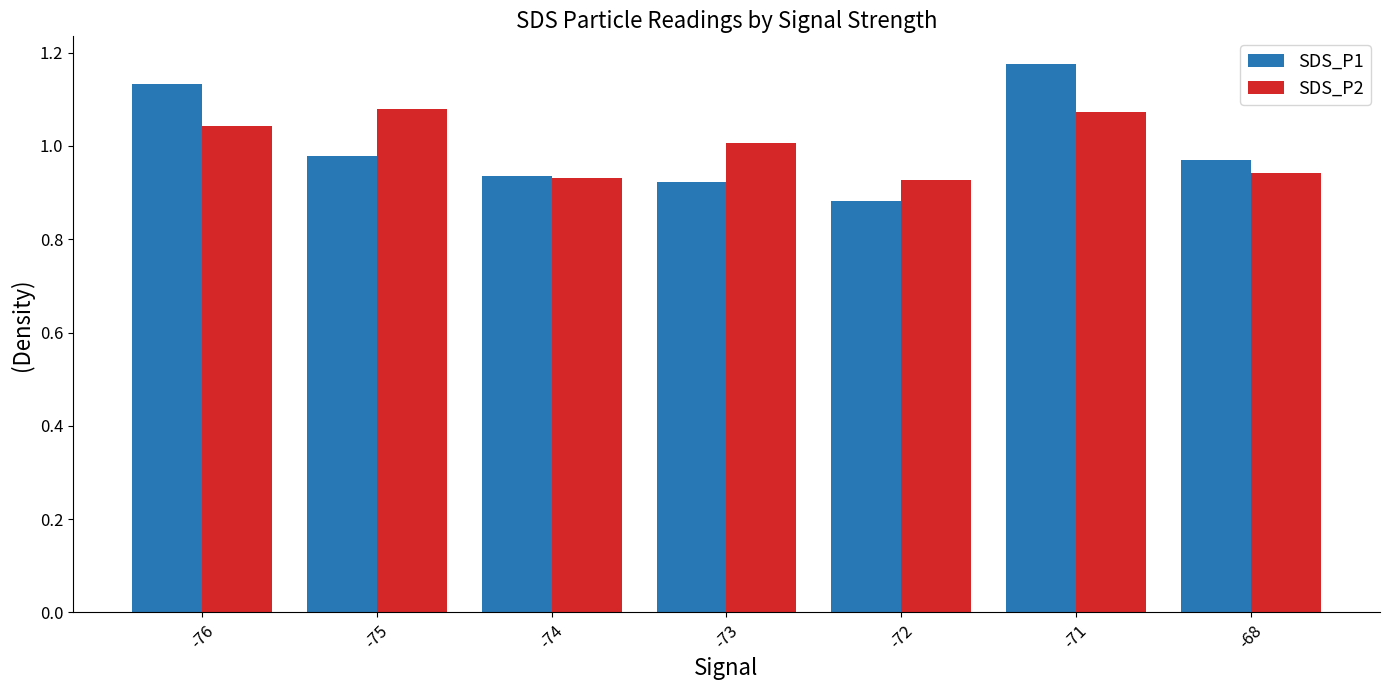

Which series changed the most between -75 and -72?

SDS_P2